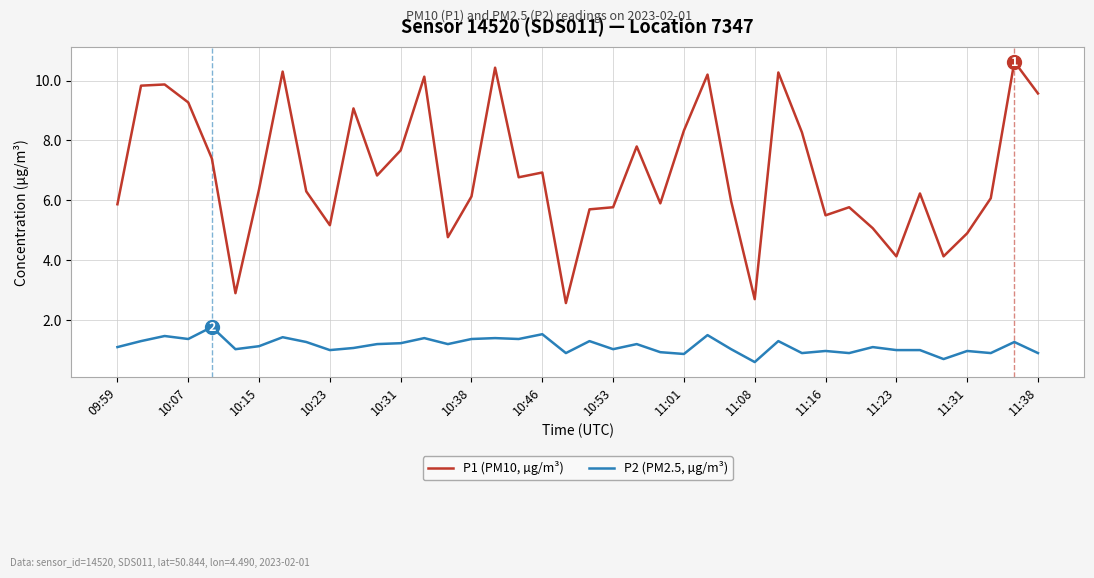

True or false: P2 (PM2.5, µg/m³) and P1 (PM10, µg/m³) cross at least once.

False